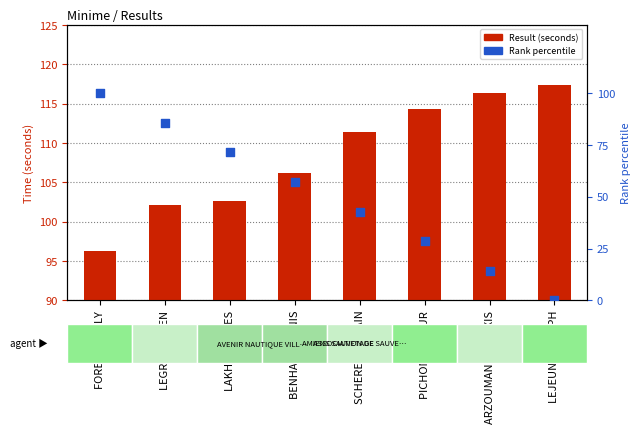

Is the value of Rank percentile at BENHAMMA ANIS greater than the value of Result (seconds) at ARZOUMANOV ALEXIS?

No